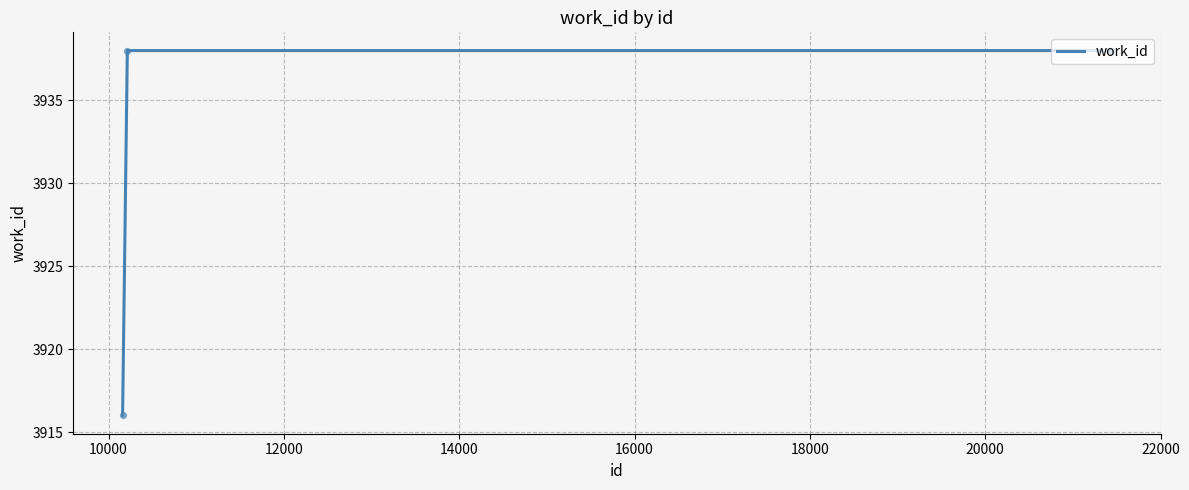

What is the difference between the maximum and minimum values?

22